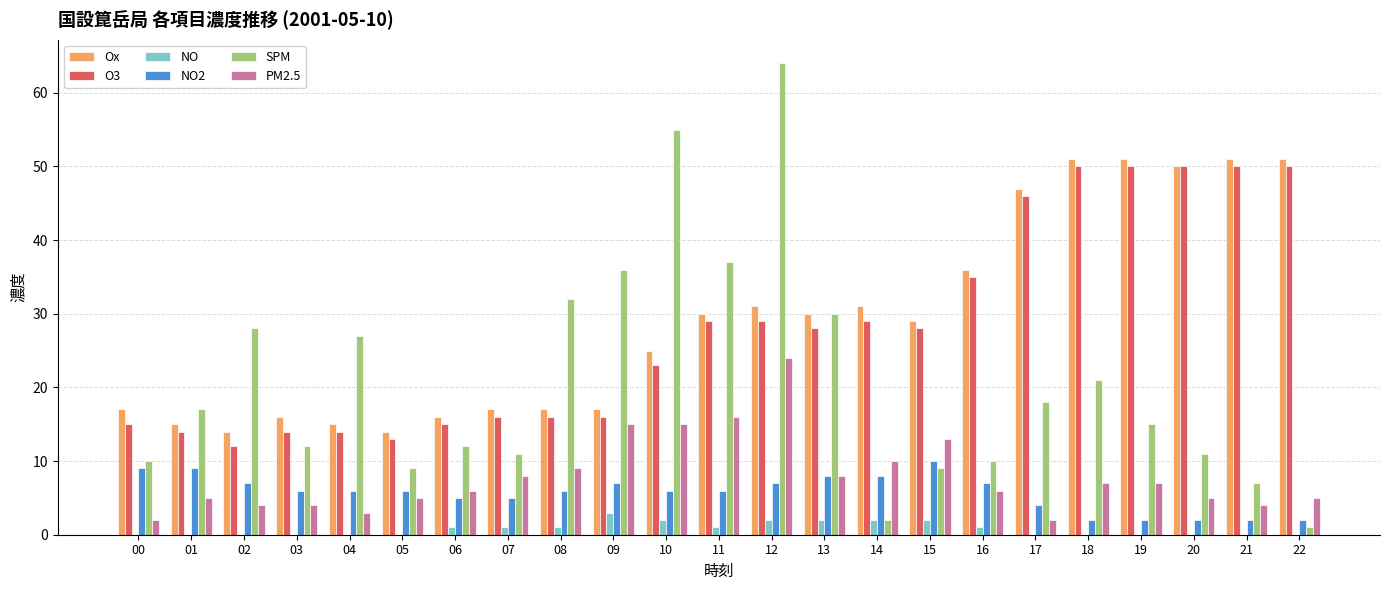

Which label corresponds to the largest value in the chart?

12